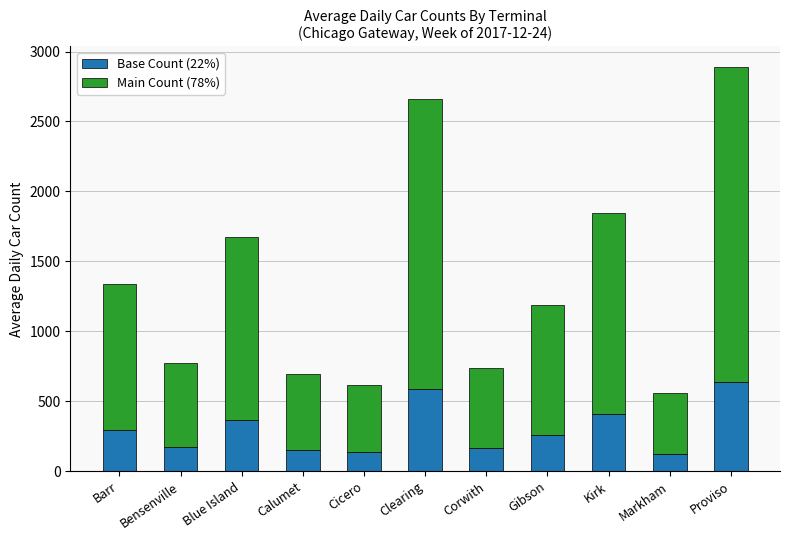

How many distinct data groups are displayed?

2